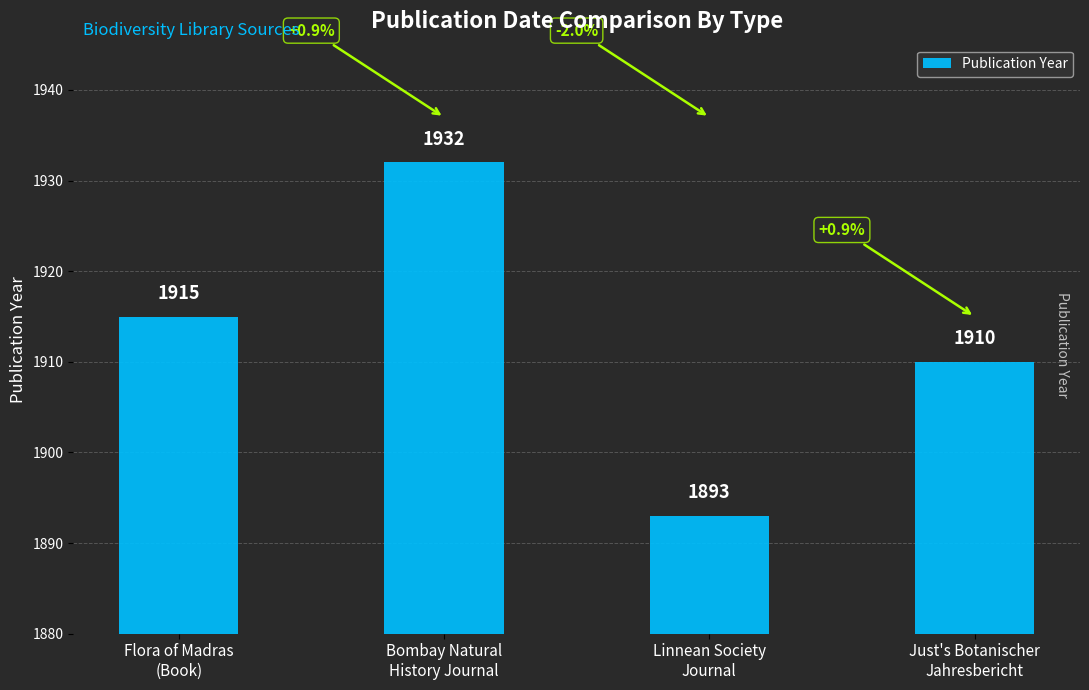

What is the greatest value displayed?

1932